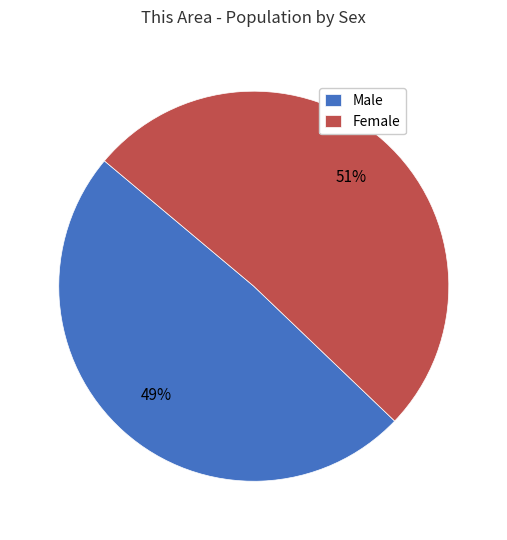

Which slice represents more than half of the pie?

Female